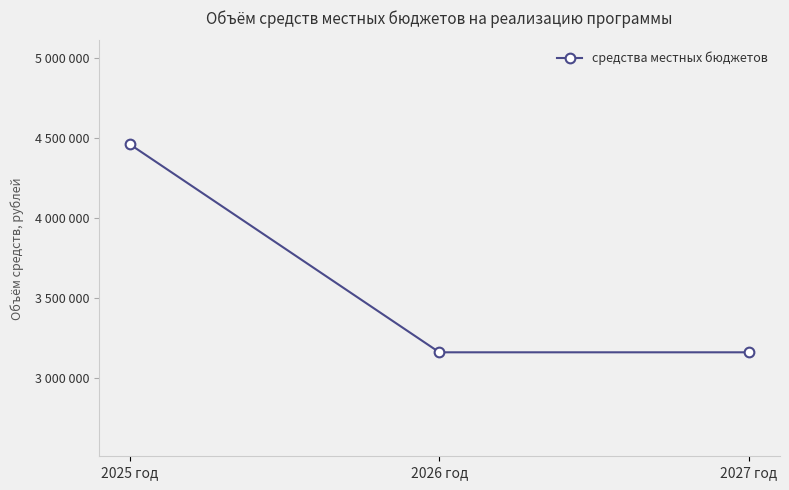

Which label corresponds to the largest value in the chart?

2025 год